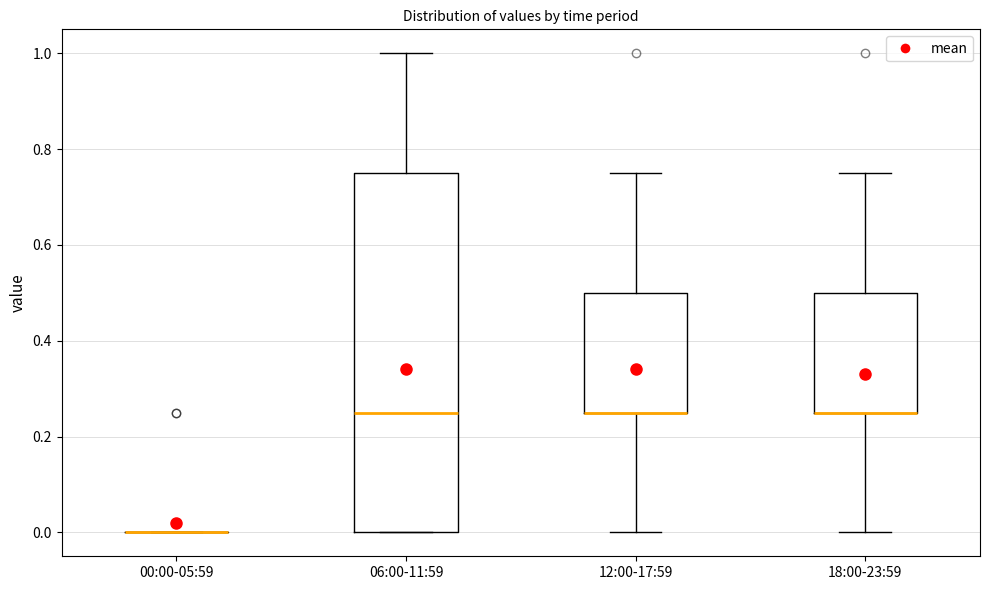

Reading left to right, transcribe this box plot: for each box, give where its median line is, the range the box spans, and where its two whiskers end, as read against the y-axis. The values are not printed on the chart, so give them approximately, as read against the axis.

00:00-05:59: box collapsed to a line at 0.00, whiskers 0.00 to 0.00
06:00-11:59: median 0.26, box 0.00 to 0.76, whiskers 0.00 to 1.00
12:00-17:59: median 0.26 (drawn on the box's lower edge), box 0.26 to 0.50, whiskers 0.00 to 0.76
18:00-23:59: median 0.26 (drawn on the box's lower edge), box 0.26 to 0.50, whiskers 0.00 to 0.76